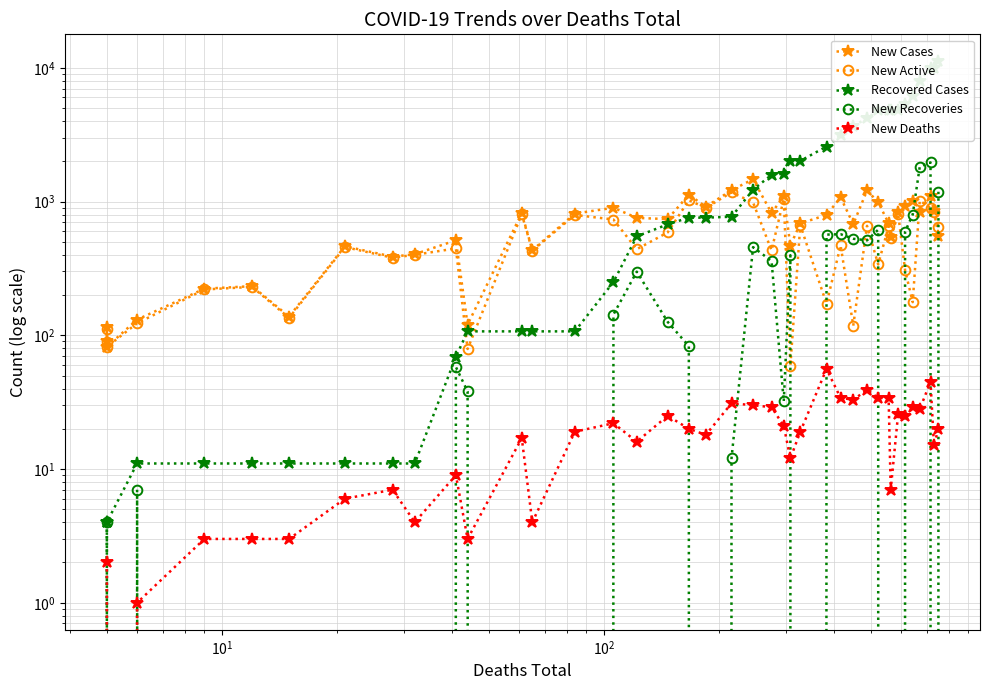

The value of New Recoveries at 31 is -945. True or false?

False